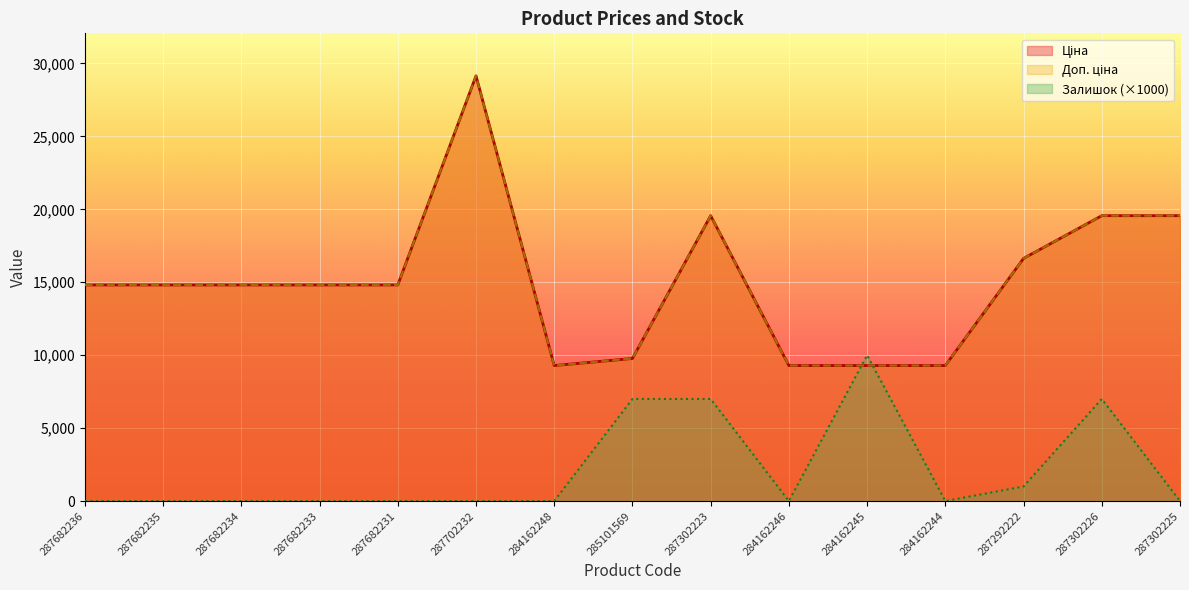

What is the label of the 13th point from the left?

287292222